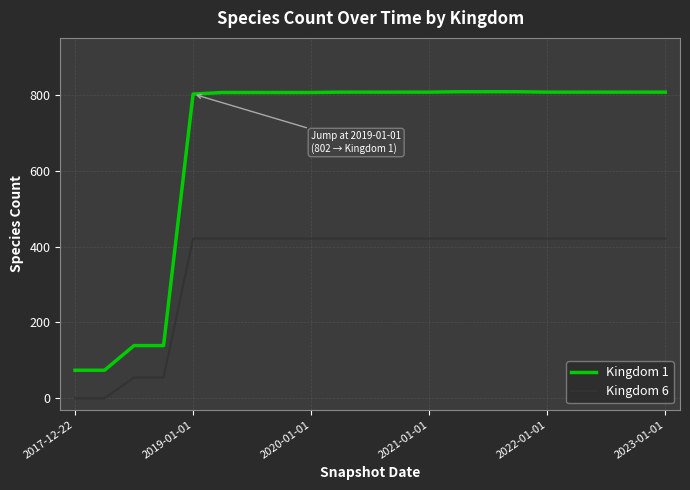

Which series has the widest spread of values?

Kingdom 1